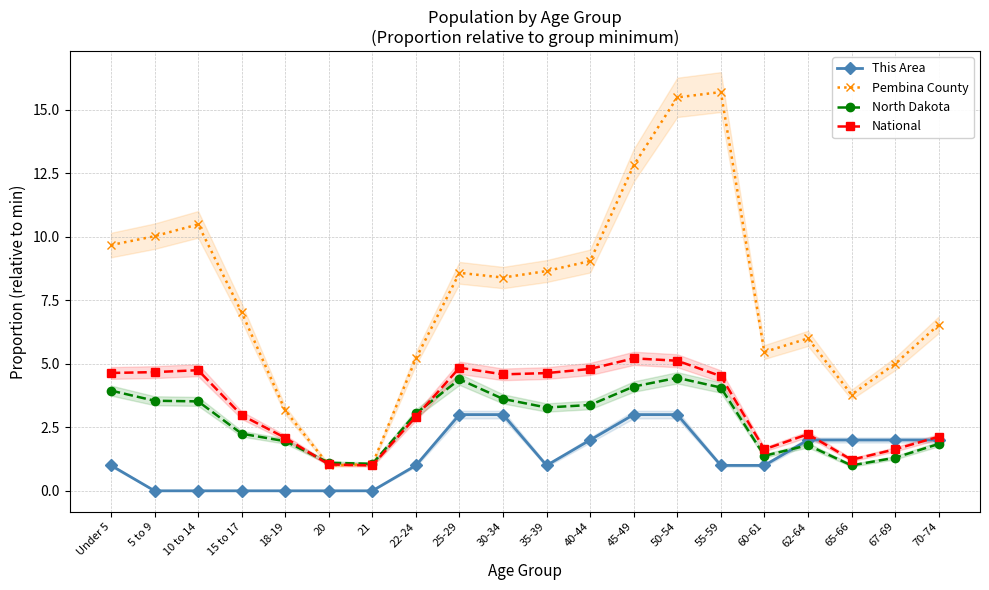

Where does the North Dakota series first go above 3?

Under 5